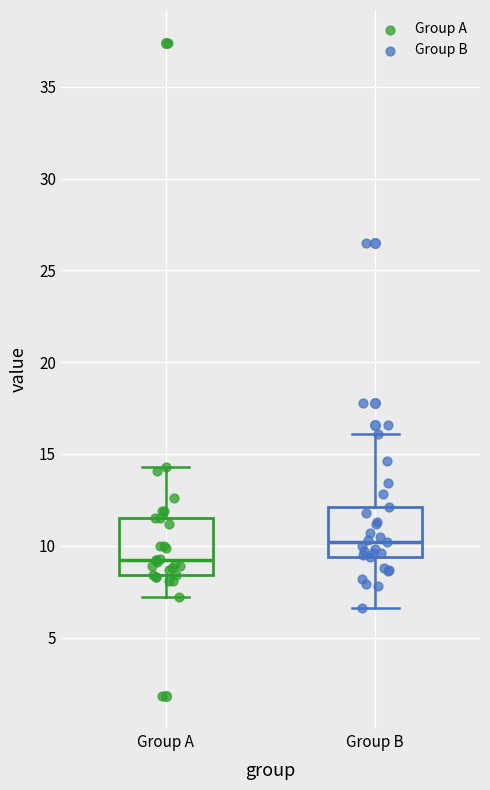

Reading left to right, transcribe this box plot: for each box, give where its median line is, the range the box spans, and where its two whiskers end, as read against the y-axis. The values are not printed on the chart, so give them approximately, as read against the axis.

Group A: median 9.0, box 8.5 to 11.5, whiskers 7.0 to 14.5
Group B: median 10.0, box 9.5 to 12.0, whiskers 6.5 to 16.0